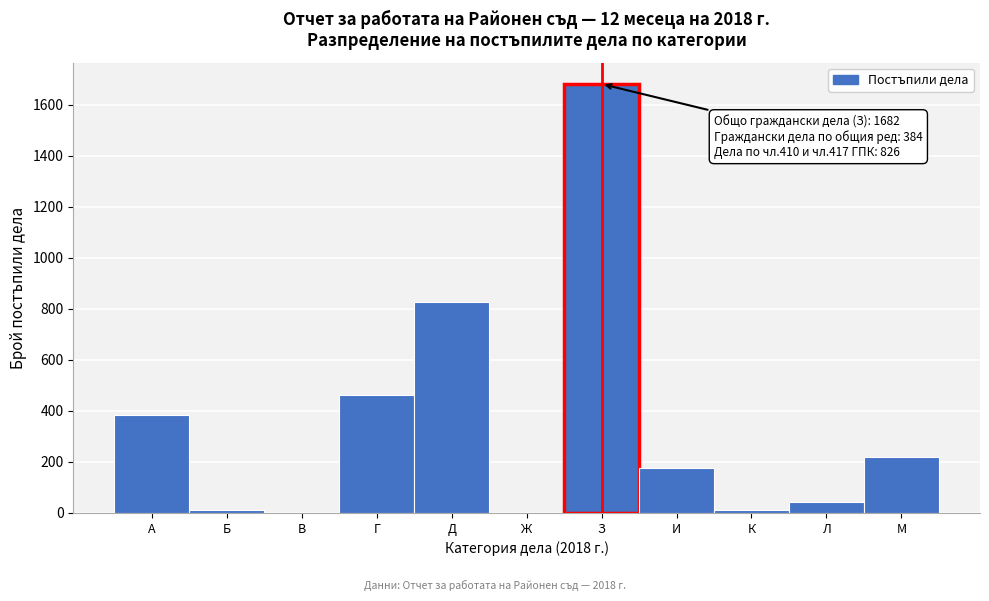

Which has a higher value, И or Д?

Д